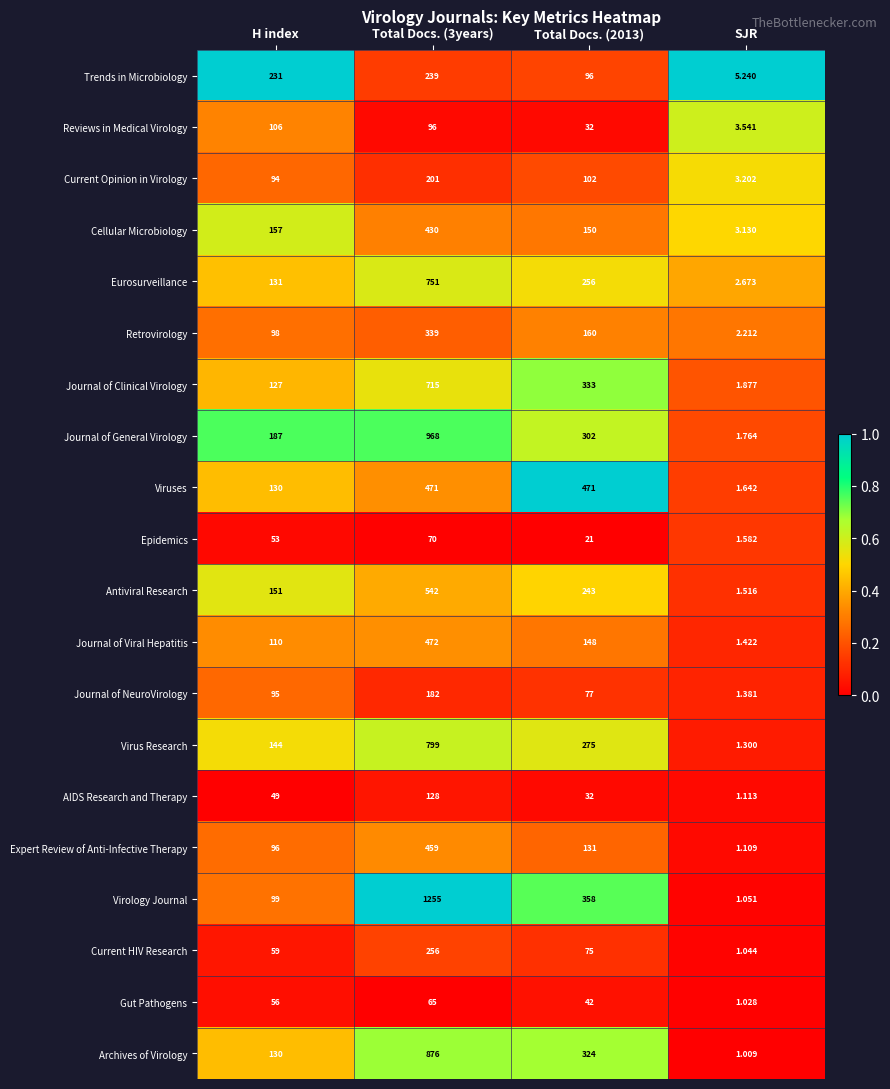

At which category is the sum across all series the highest?

Total Docs. (3years)